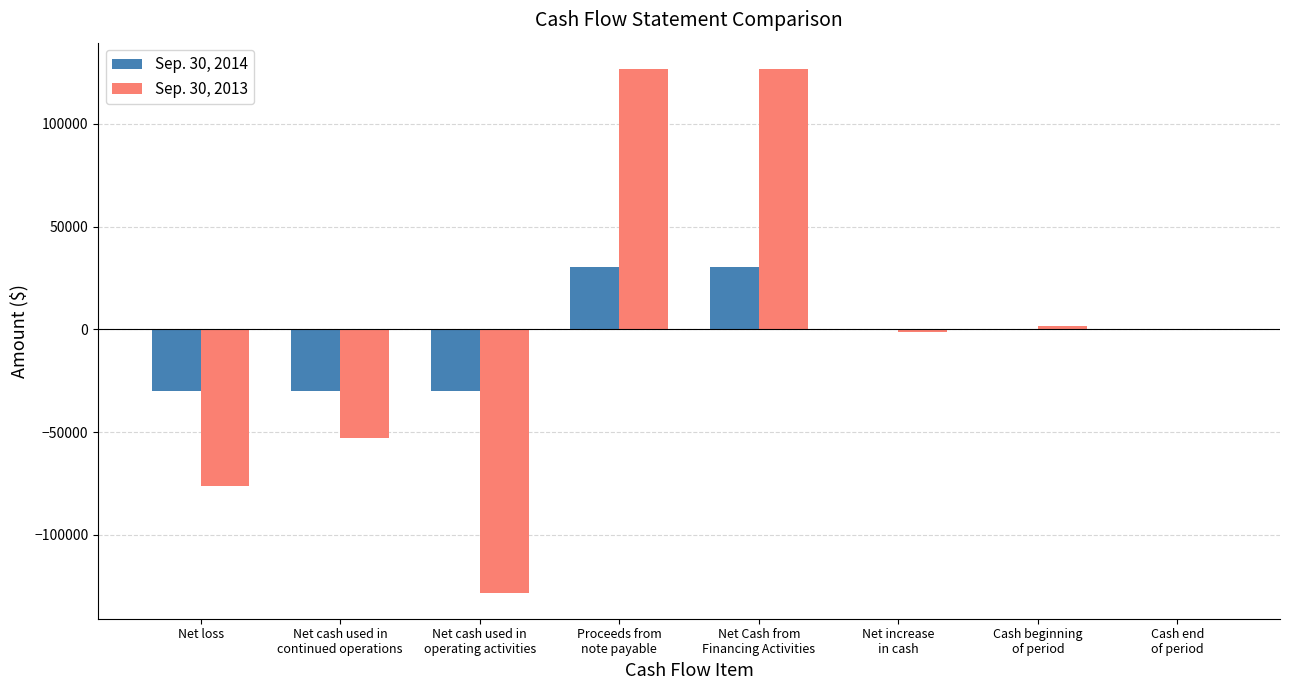

The Sep. 30, 2014 series shows -6794 at Net loss. True or false?

False